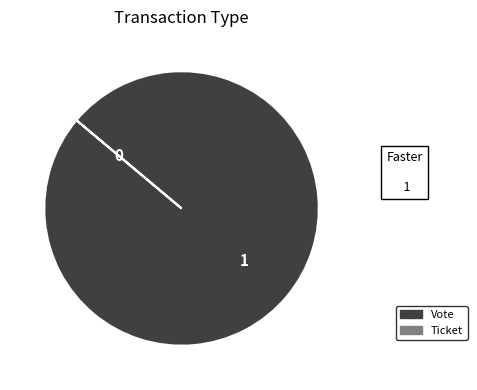

Is there any slice that represents more than half of the pie?

Yes